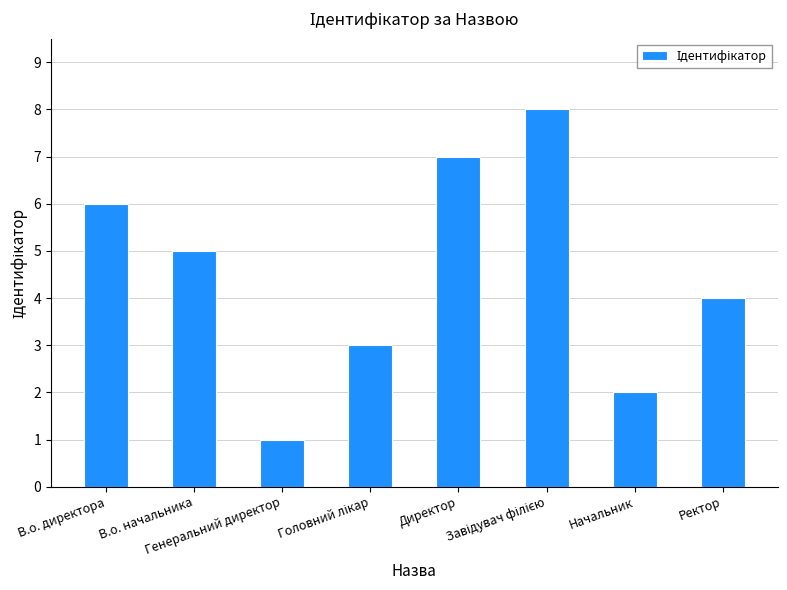

What is the difference between the maximum and minimum values?

7